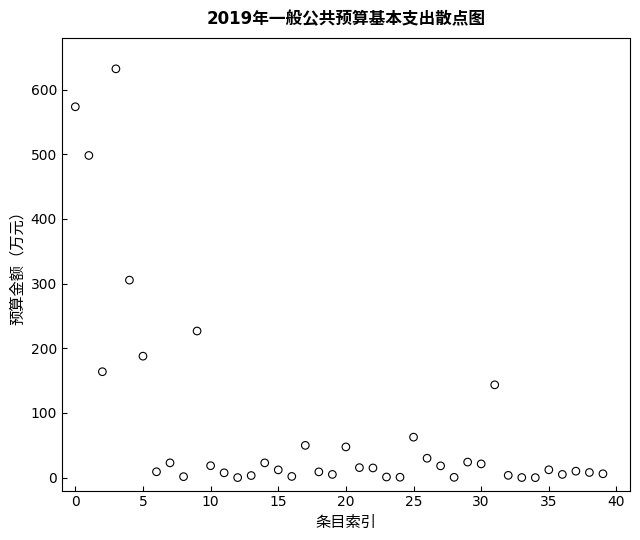

What Y value in the scatter plot is closest to 316?

305.4